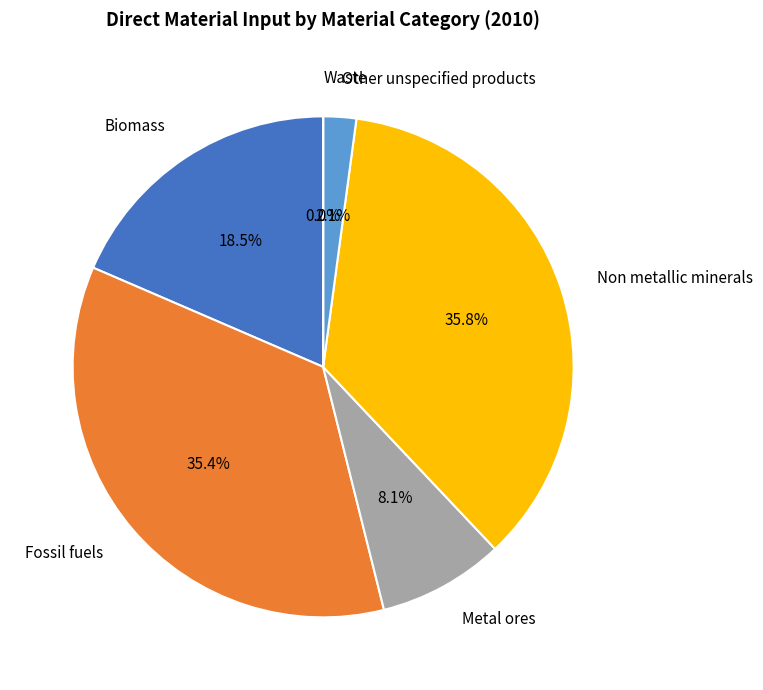

What is the ratio of the value at Biomass to the value at Non metallic minerals?

0.5